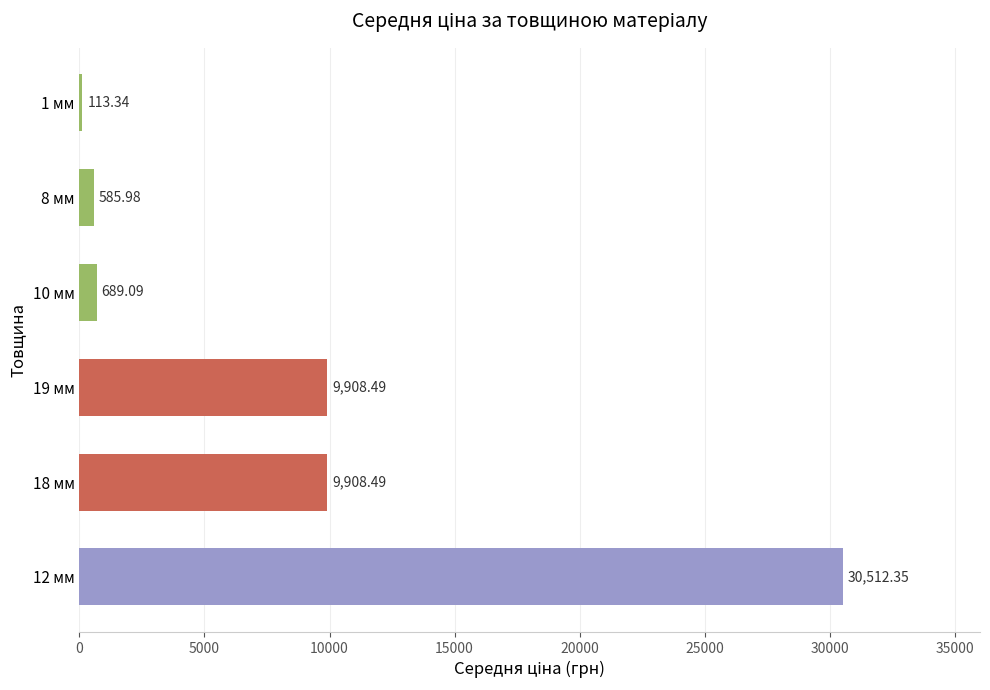

What is the change in value from 8 мм to 1 мм?

-472.6